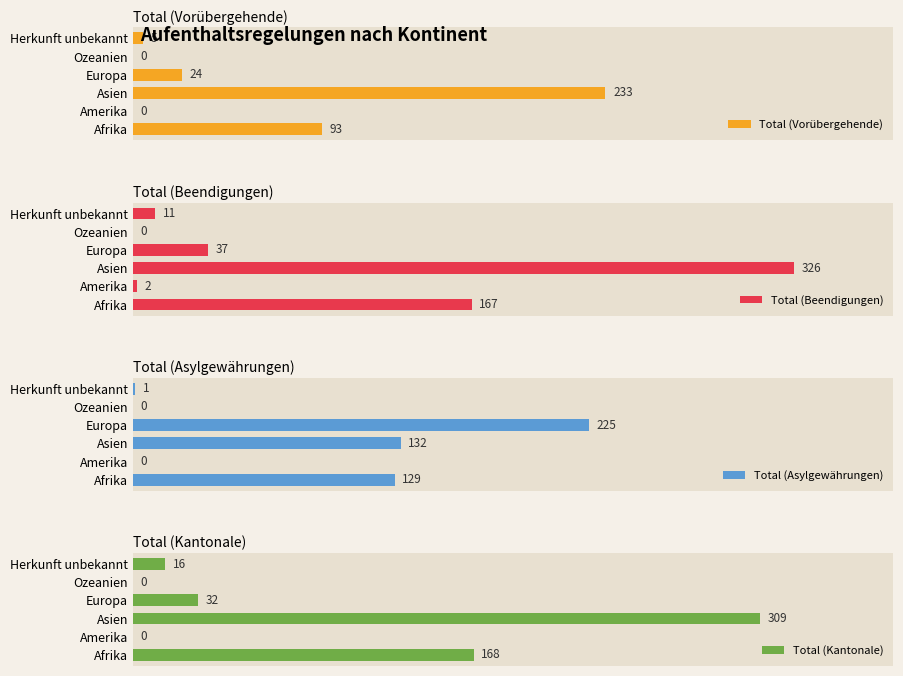

Which category has the highest value in the Total (Asylgewährungen) series?

Europa